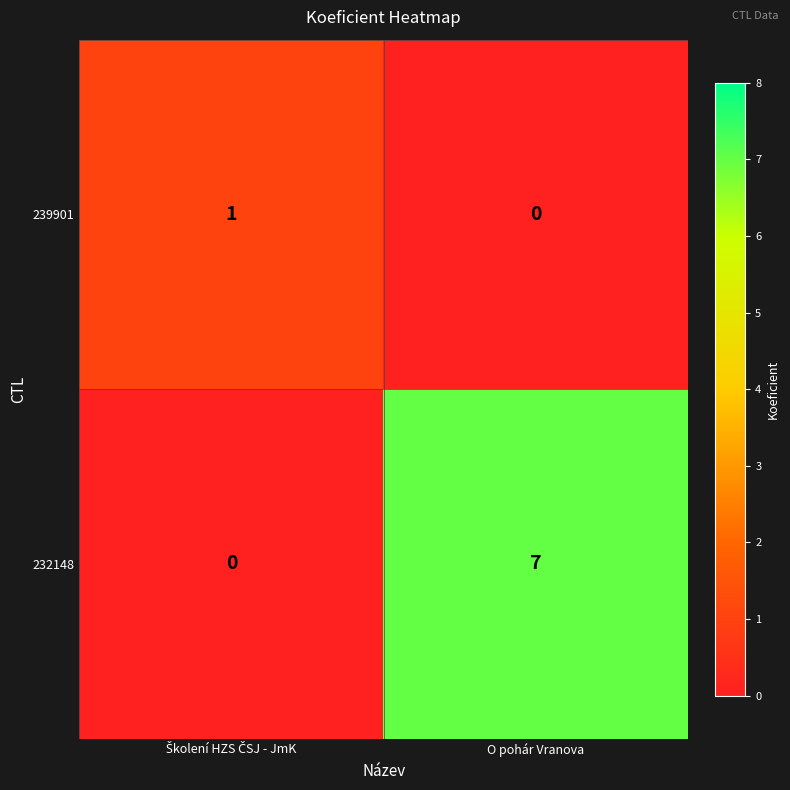

Rank the series by their maximum value, from lowest to highest.

239901, 232148